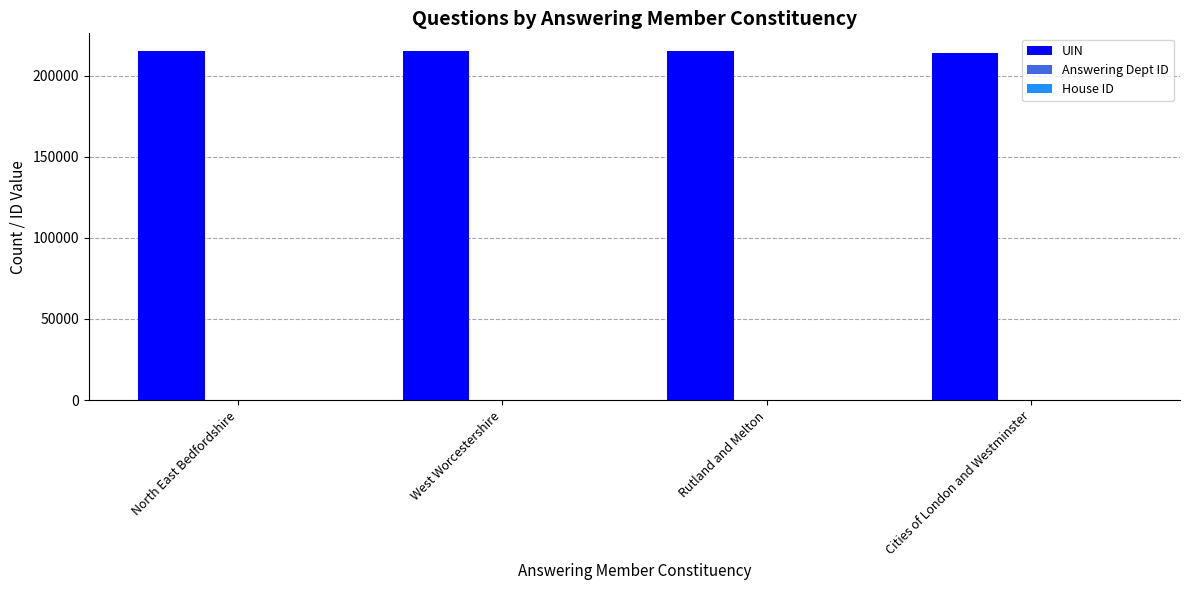

What is the spread (max minus min) of values at Rutland and Melton?

215084